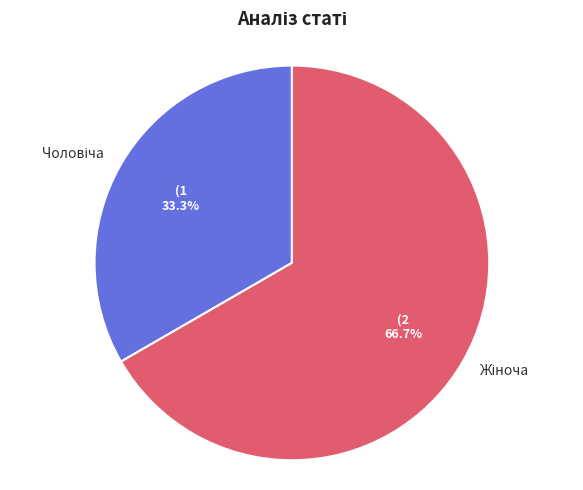

Does any single category account for the majority?

Yes